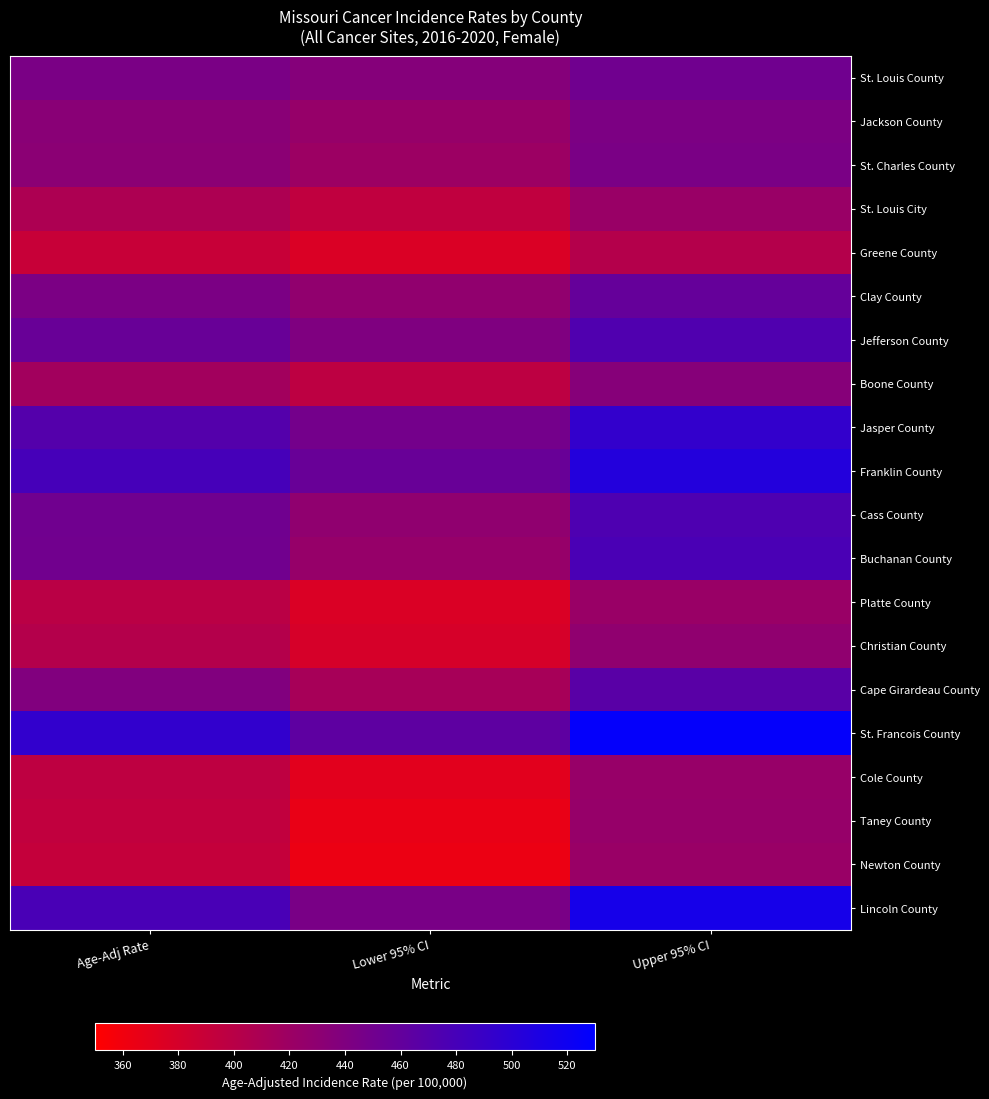

Reading left to right, what are all the values shown in this chart?

St. Louis County: Age-Adj Rate=443.6	Lower 95% CI=436.3	Upper 95% CI=450.9
Jackson County: Age-Adj Rate=433.0	Lower 95% CI=424.1	Upper 95% CI=442.2
St. Charles County: Age-Adj Rate=431.9	Lower 95% CI=420.1	Upper 95% CI=444.0
St. Louis City: Age-Adj Rate=408.3	Lower 95% CI=394.8	Upper 95% CI=422.1
Greene County: Age-Adj Rate=389.9	Lower 95% CI=376.6	Upper 95% CI=403.4
Clay County: Age-Adj Rate=443.1	Lower 95% CI=427.7	Upper 95% CI=458.9
Jefferson County: Age-Adj Rate=456.7	Lower 95% CI=440.5	Upper 95% CI=473.2
Boone County: Age-Adj Rate=415.6	Lower 95% CI=396.7	Upper 95% CI=435.2
Jasper County: Age-Adj Rate=470.5	Lower 95% CI=447.9	Upper 95% CI=493.8
Franklin County: Age-Adj Rate=480.1	Lower 95% CI=456.2	Upper 95% CI=505.0
Cass County: Age-Adj Rate=451.2	Lower 95% CI=428.4	Upper 95% CI=474.9
Buchanan County: Age-Adj Rate=450.4	Lower 95% CI=424.5	Upper 95% CI=477.5
Platte County: Age-Adj Rate=398.7	Lower 95% CI=376.2	Upper 95% CI=422.3
Christian County: Age-Adj Rate=403.4	Lower 95% CI=379.3	Upper 95% CI=428.7
Cape Girardeau County: Age-Adj Rate=439.0	Lower 95% CI=412.1	Upper 95% CI=467.2
St. Francois County: Age-Adj Rate=494.3	Lower 95% CI=463.3	Upper 95% CI=527.0
Cole County: Age-Adj Rate=396.2	Lower 95% CI=370.5	Upper 95% CI=423.3
Taney County: Age-Adj Rate=394.0	Lower 95% CI=365.6	Upper 95% CI=424.2
Newton County: Age-Adj Rate=391.8	Lower 95% CI=363.6	Upper 95% CI=421.8
Lincoln County: Age-Adj Rate=478.3	Lower 95% CI=444.3	Upper 95% CI=514.4